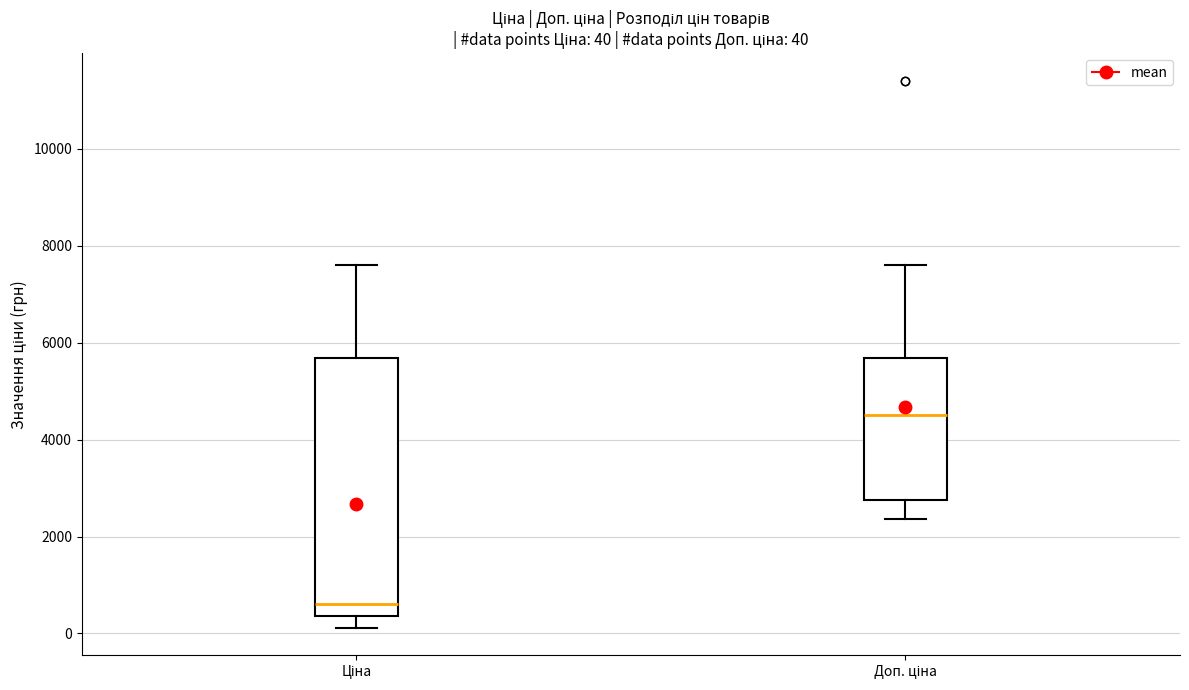

Which box is the tallest, from its lower edge to its upper edge?

Ціна